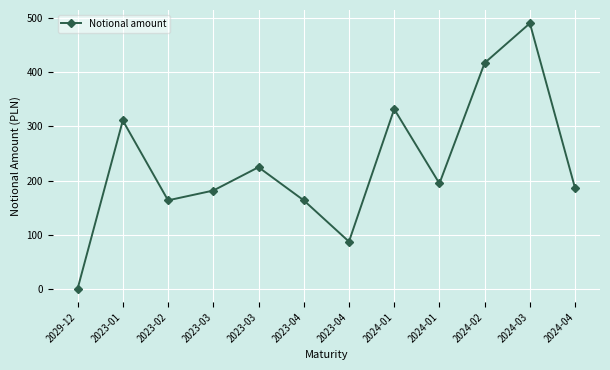

Reading left to right, list all the values displayed in this chart.

1.1	311.0	164.0	182.0	225.0	164.0	88.0	332.0	195.0	417.0	490.0	186.0